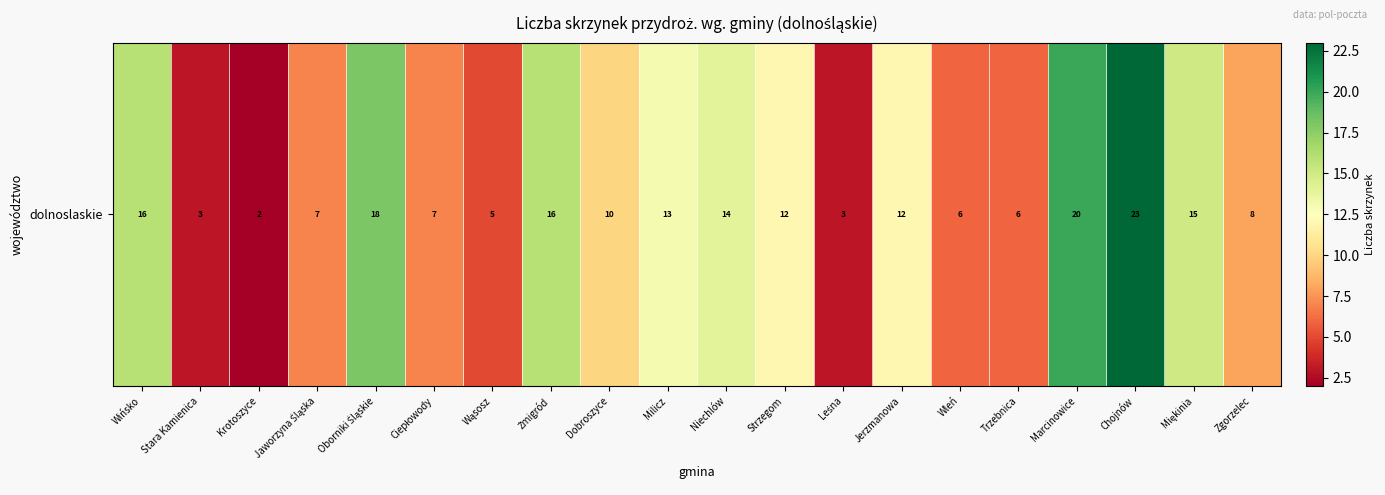

The value at Miękinia is 15. True or false?

True